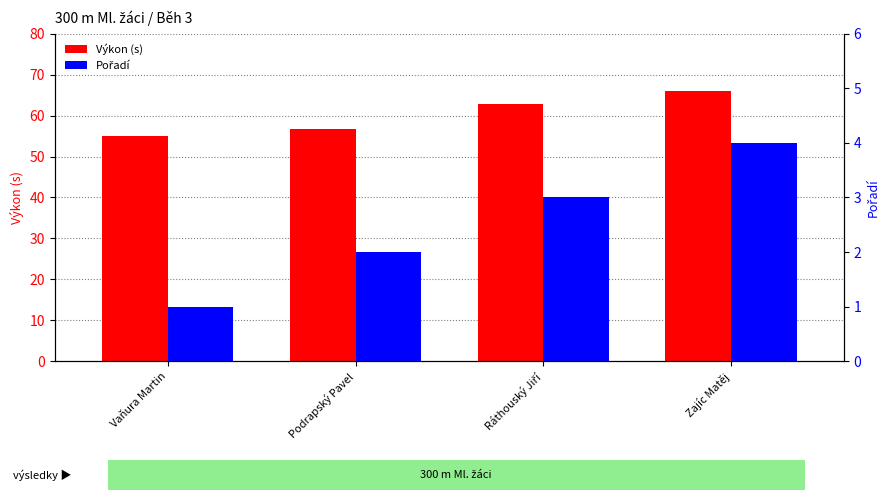

Which series has the widest spread of values?

Výkon